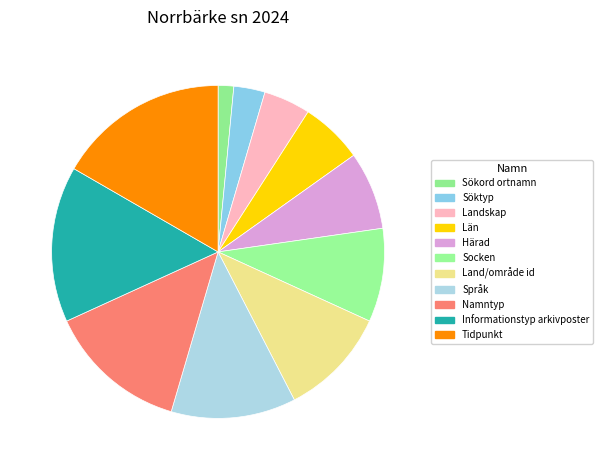

What portion of the pie excludes Socken?

90.9%